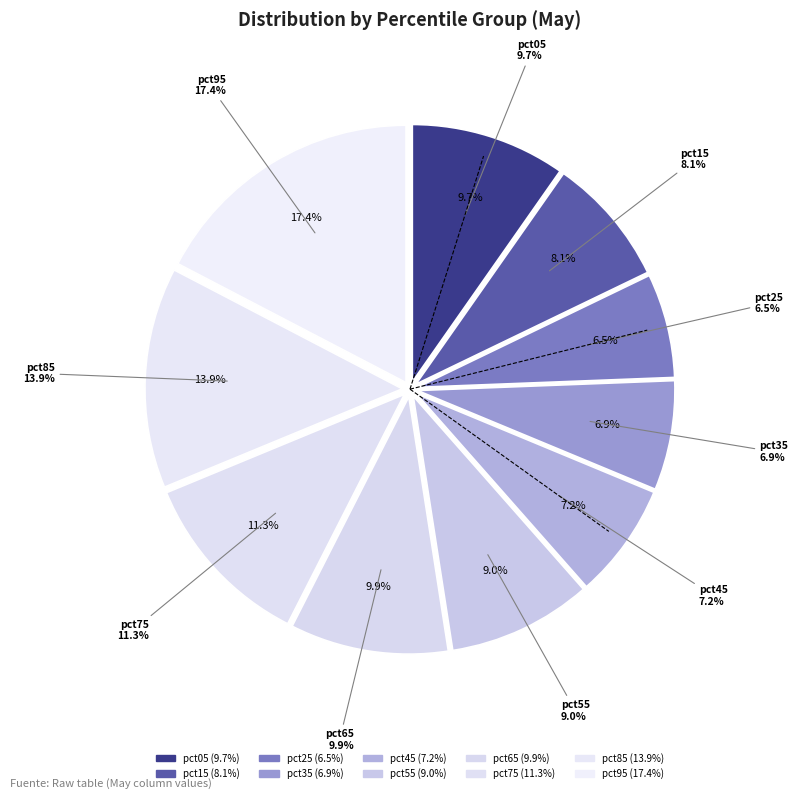

Combined, what portion of the pie is pct95 and pct15?

25.5%